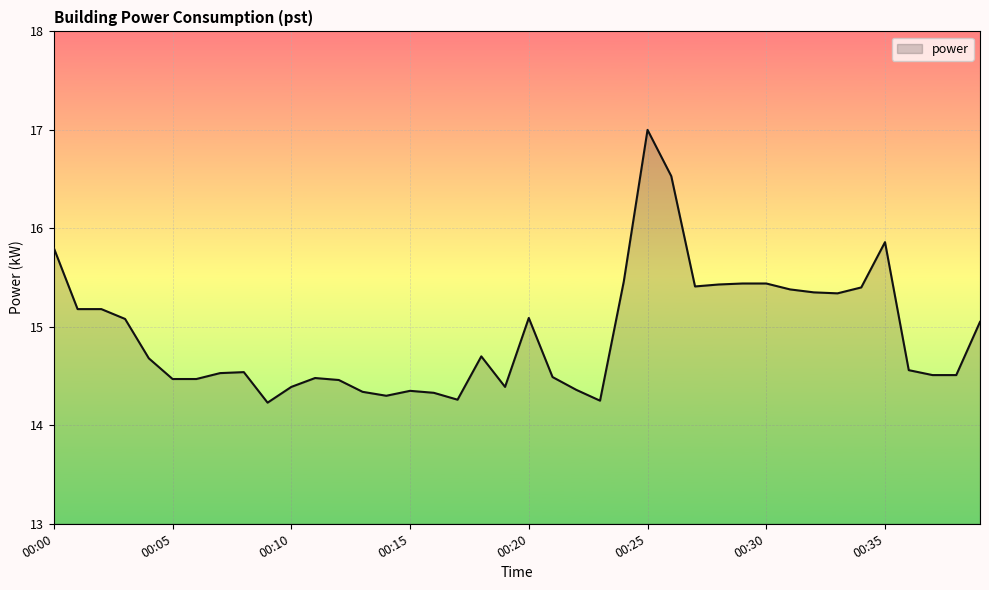

What is the sum of all values?

597.0